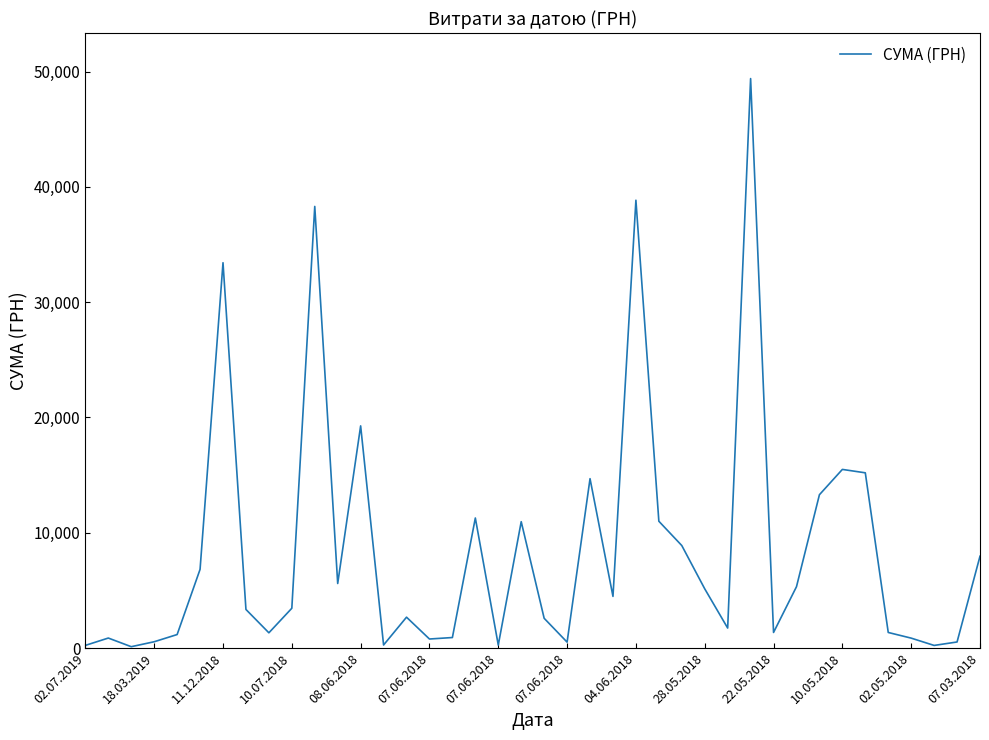

Count the number of data series in this chart.

1